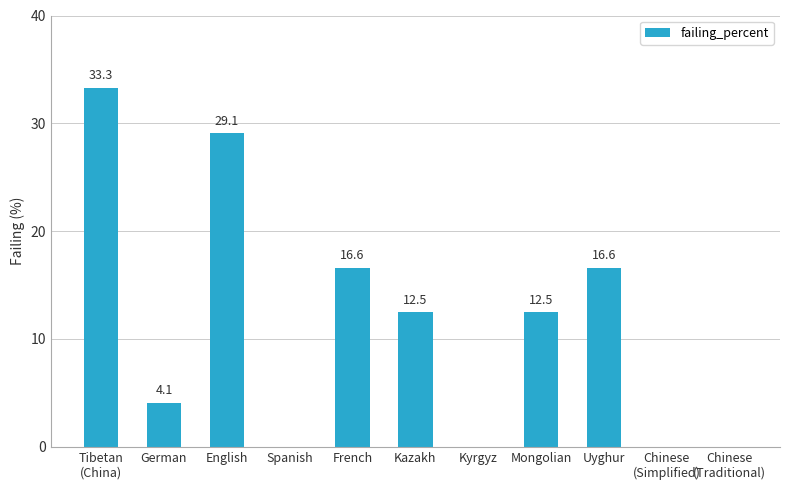

What is the greatest value displayed?

33.3